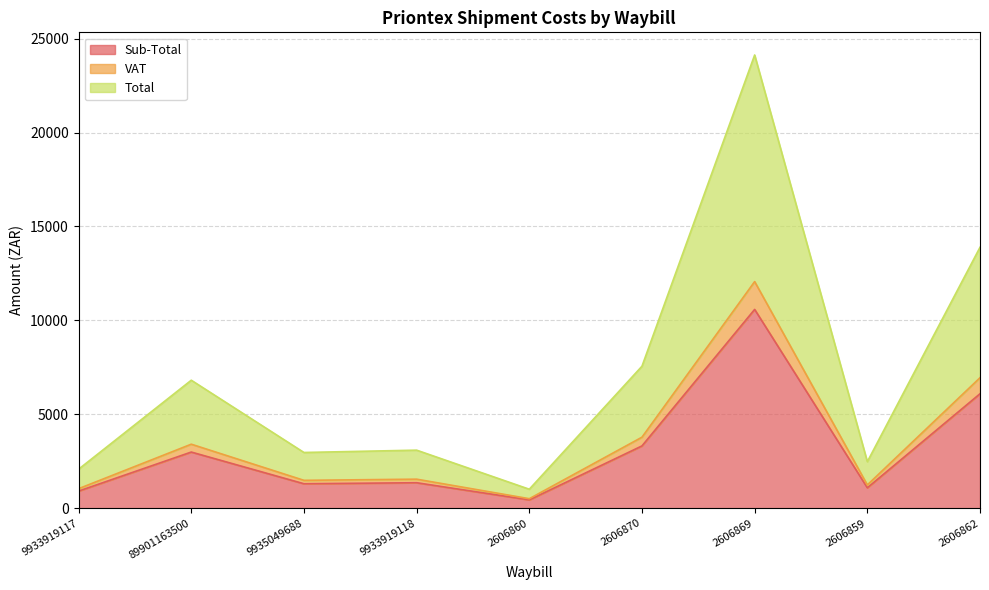

What position from the right is 2606860?

5